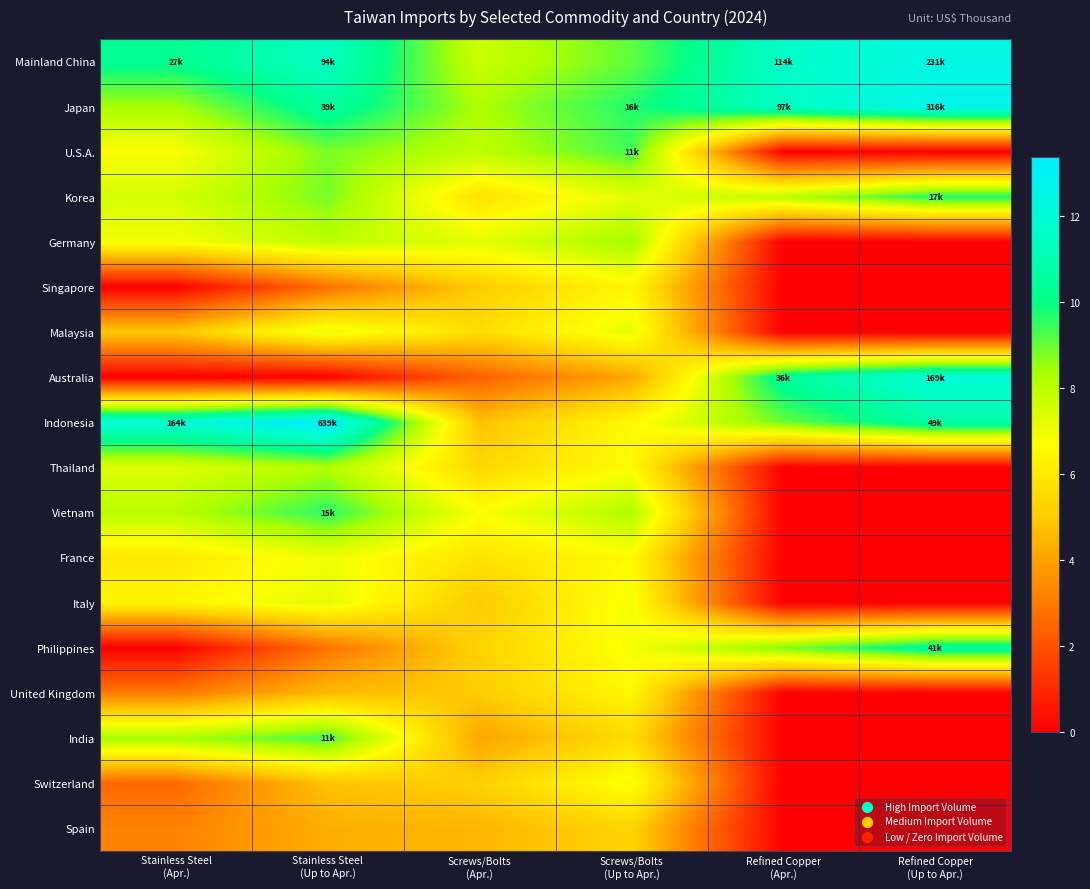

List the series in order of their peak value, highest first.

Indonesia, Japan, Mainland China, Australia, Philippines, Korea, Vietnam, U.S.A., India, Germany, Thailand, Italy, Malaysia, France, Switzerland, United Kingdom, Singapore, Spain